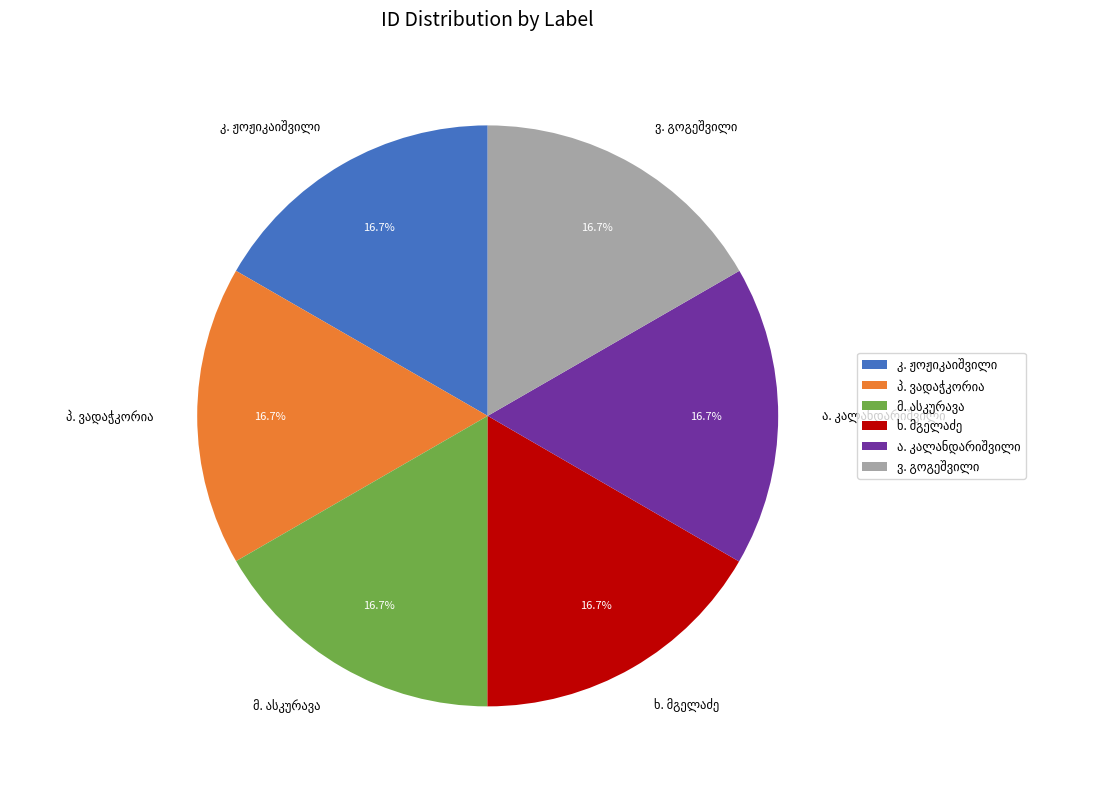

How many segments does this pie chart have?

6